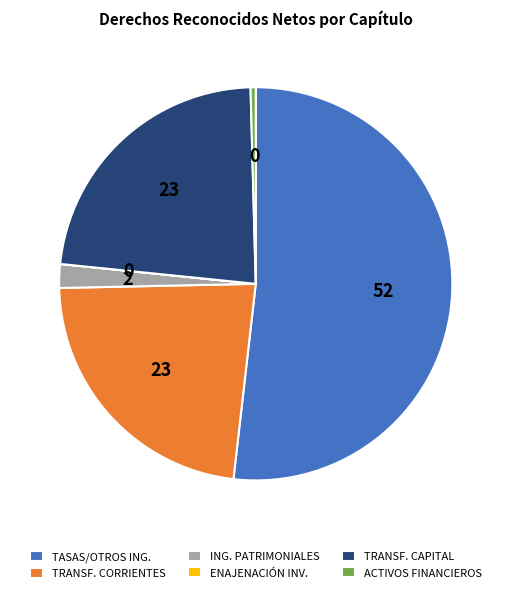

The ACTIVOS FINANCIEROS slice represents 0% of the pie. True or false?

True